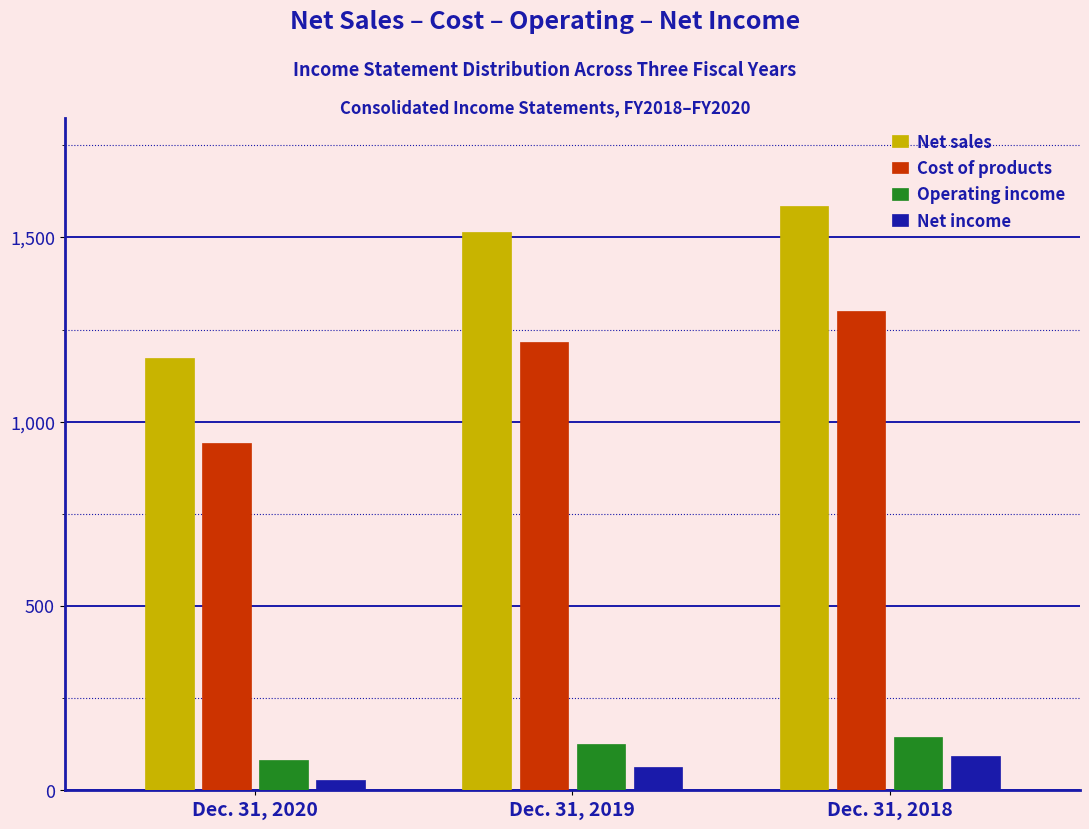

At which label is Cost of products closest to 1121?

Dec. 31, 2019